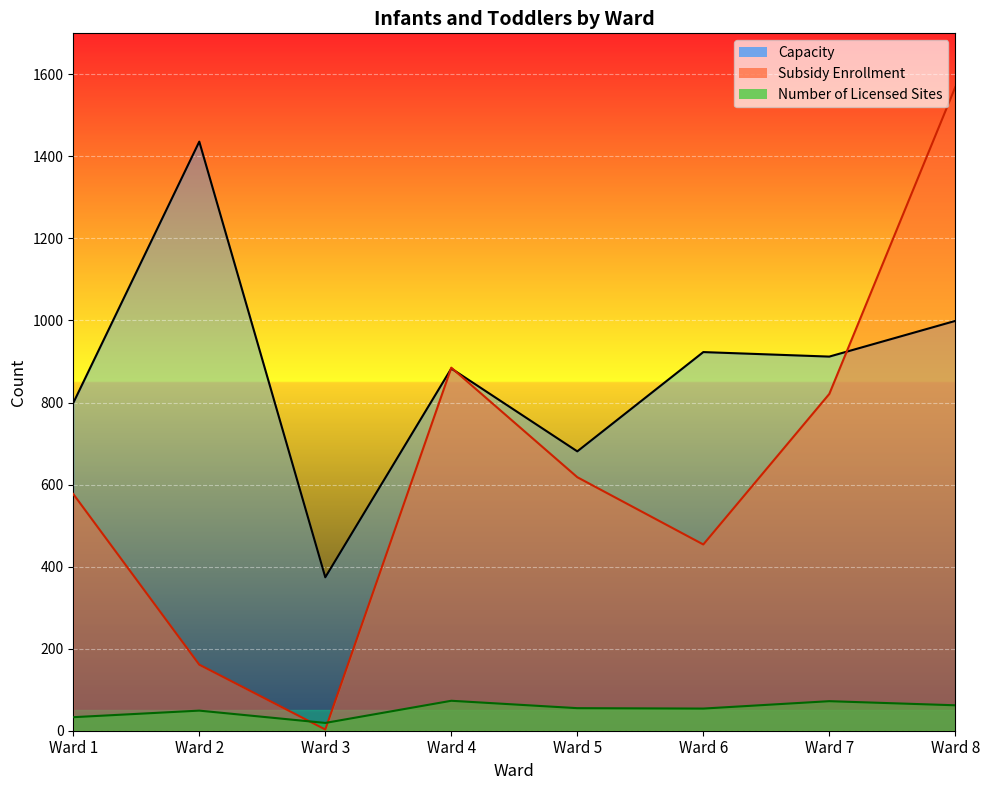

The Number of Licensed Sites series shows 19 at Ward 3. True or false?

True